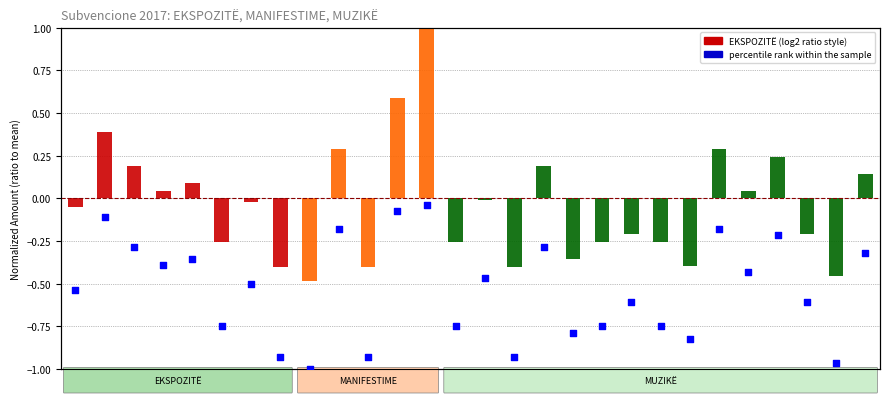

What is the ratio of the value at 10 to the value at 1?

3.3